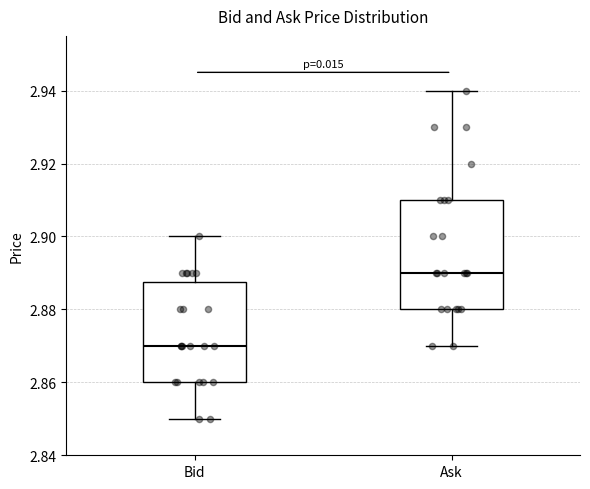

Reading left to right, transcribe this box plot: for each box, give where its median line is, the range the box spans, and where its two whiskers end, as read against the y-axis. The values are not printed on the chart, so give them approximately, as read against the axis.

Bid: median 2.870, box 2.860 to 2.888, whiskers 2.850 to 2.900
Ask: median 2.890, box 2.880 to 2.910, whiskers 2.870 to 2.940